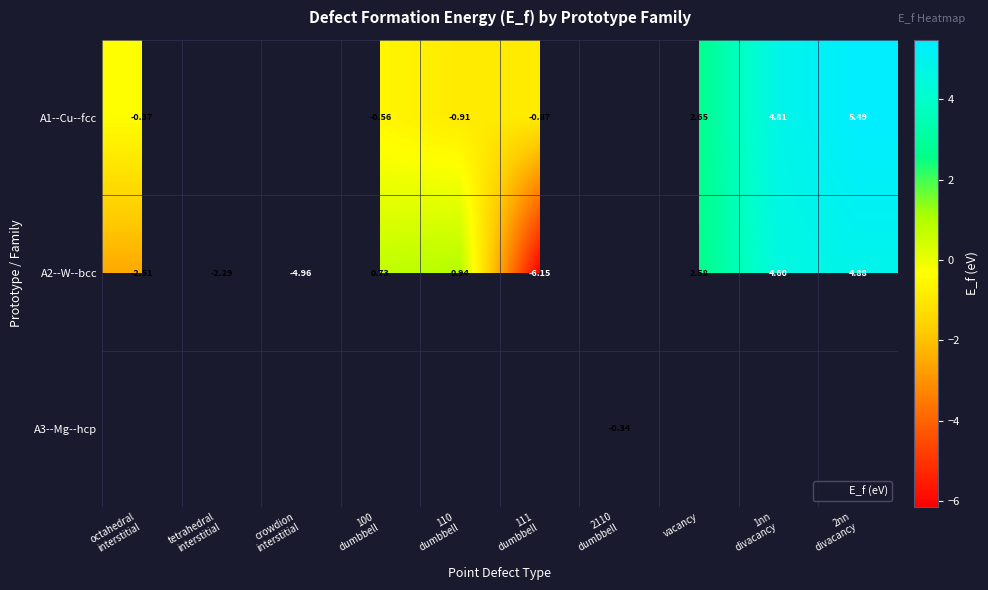

Is the value of A1--Cu--fcc at 2110 dumbbell greater than the value of A3--Mg--hcp at 1nn divacancy?

No